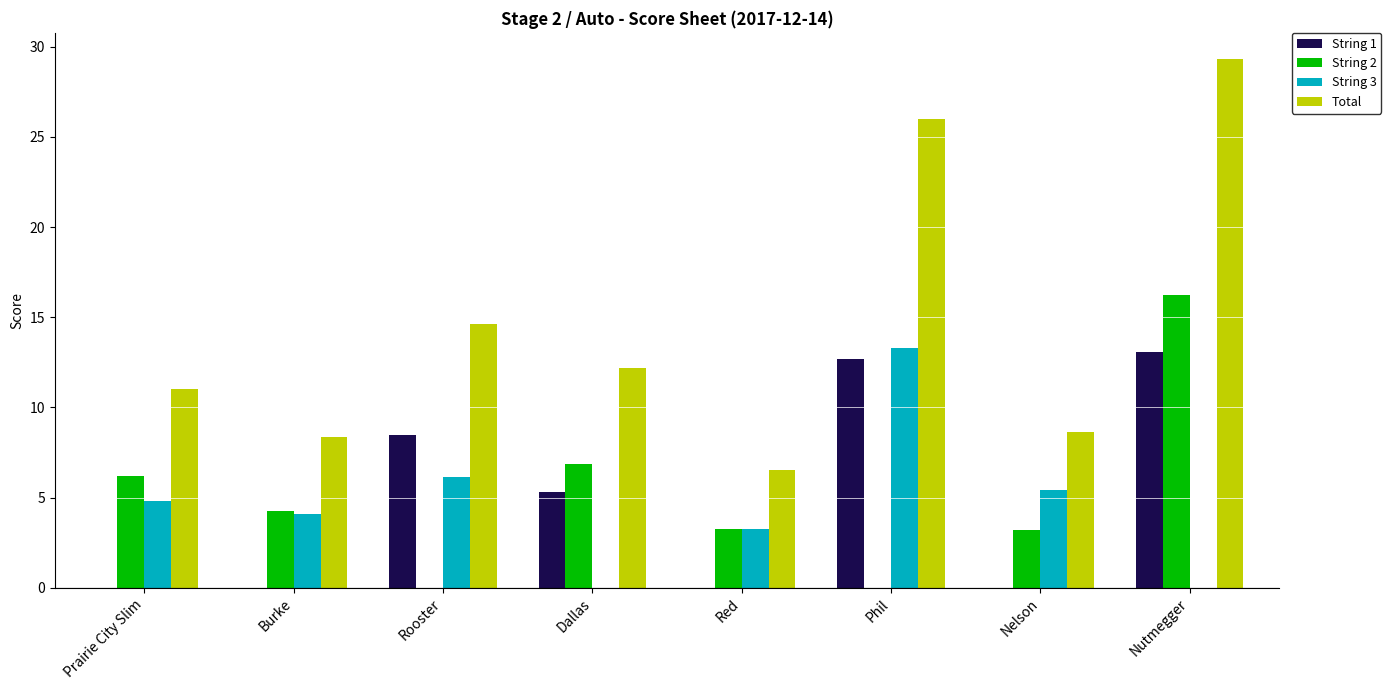

At which category is the sum across all series the highest?

Nutmegger